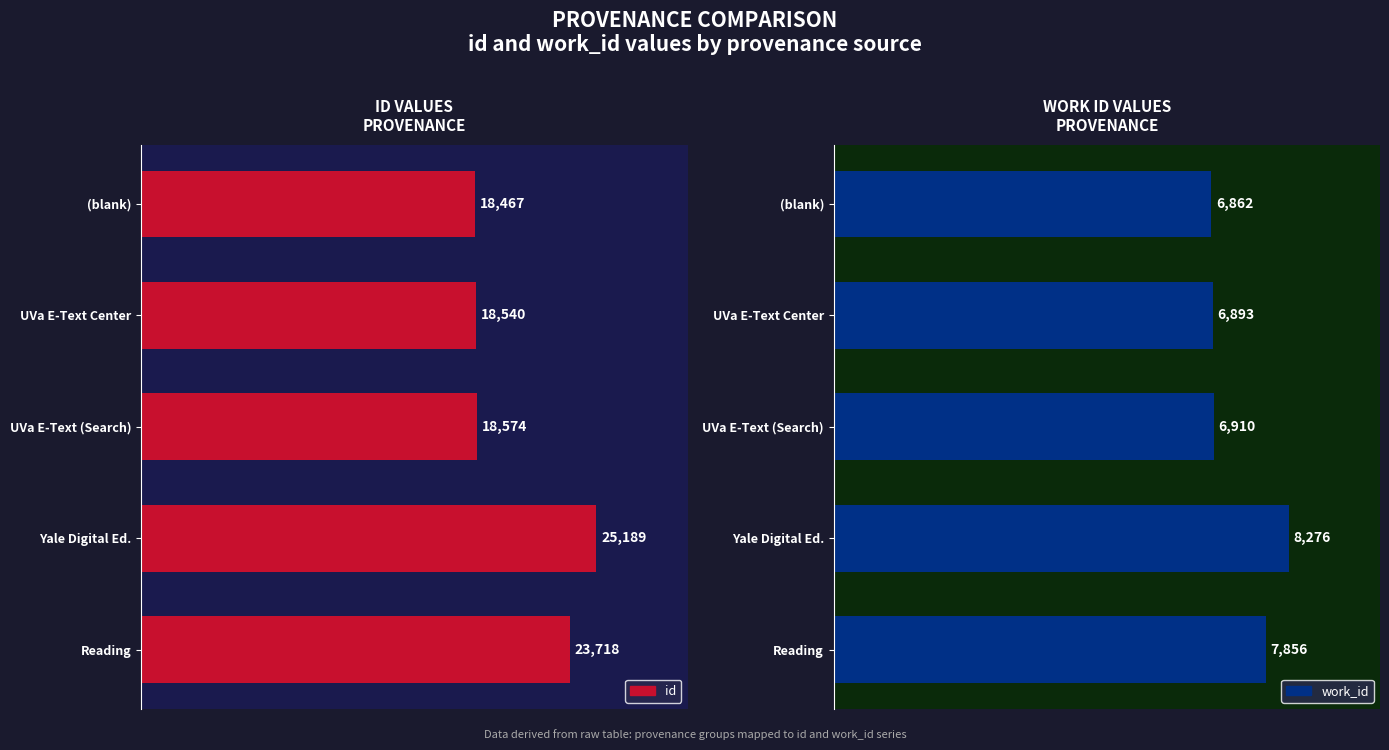

What is the difference between the second highest and second lowest values in the work_id series?

963